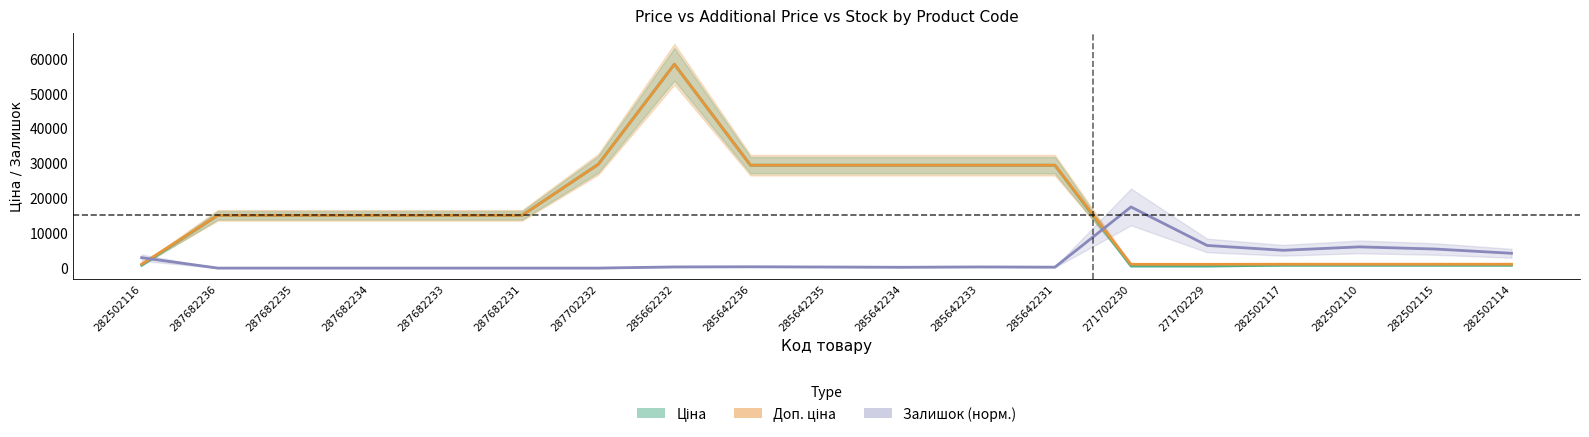

What is the total value across all series at 287682235?

30240.0